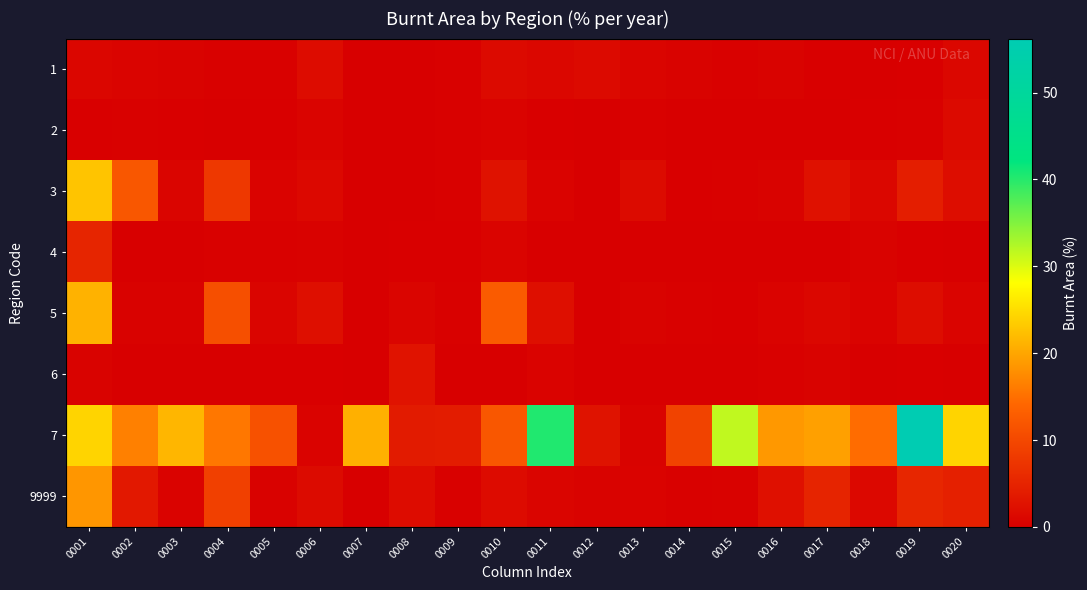

What is the highest value of the 5 series?

21.2